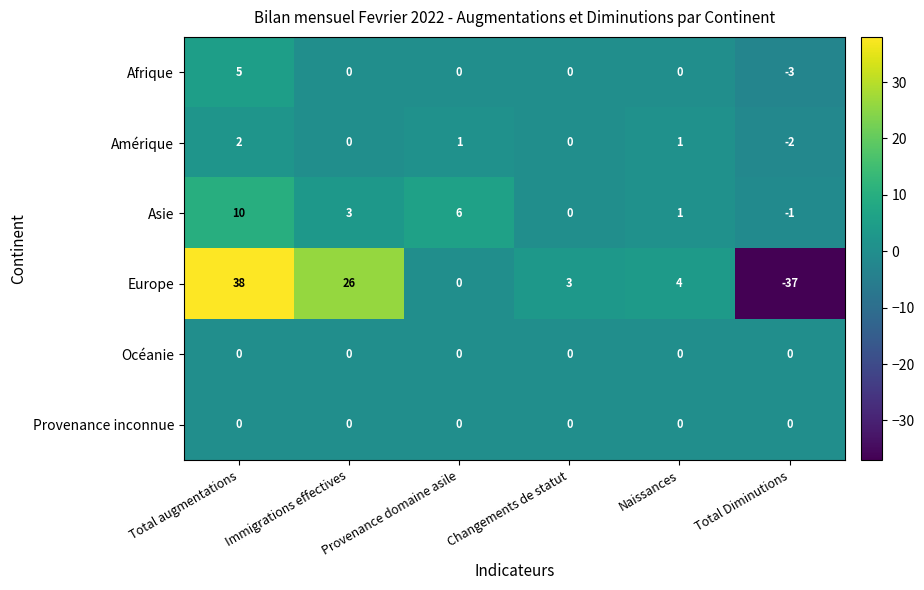

The value of Amérique at Naissances is 0. True or false?

False